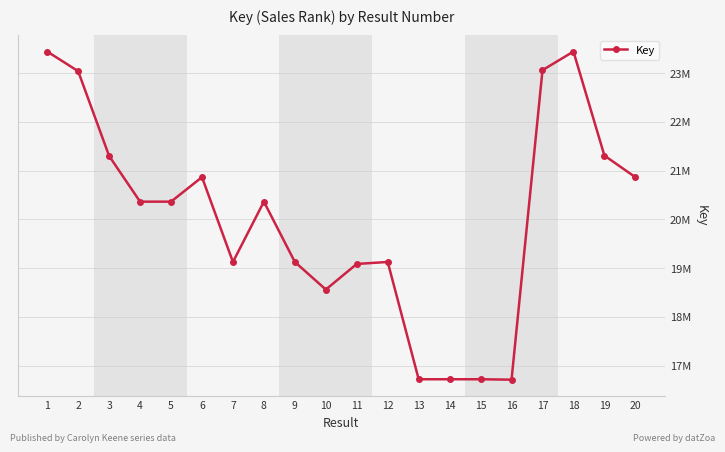

Is this an area chart (filled region under the line)?

No